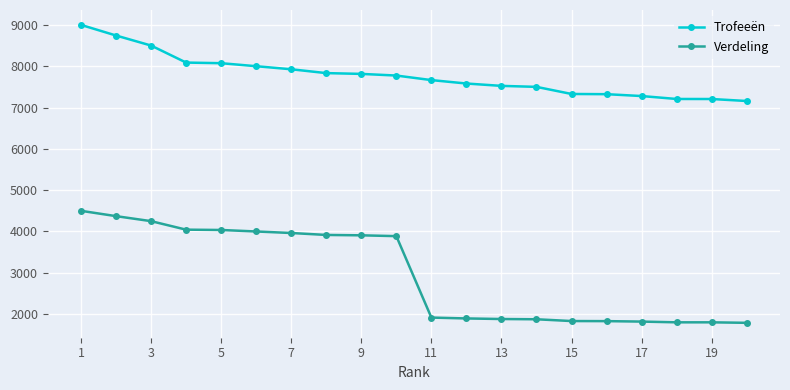

List the series in order of their peak value, lowest first.

Verdeling, Trofeeën